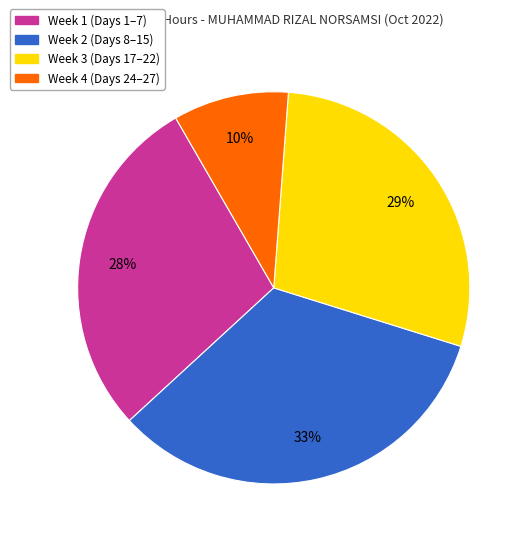

To the nearest percent, what is the average slice percentage?

25%